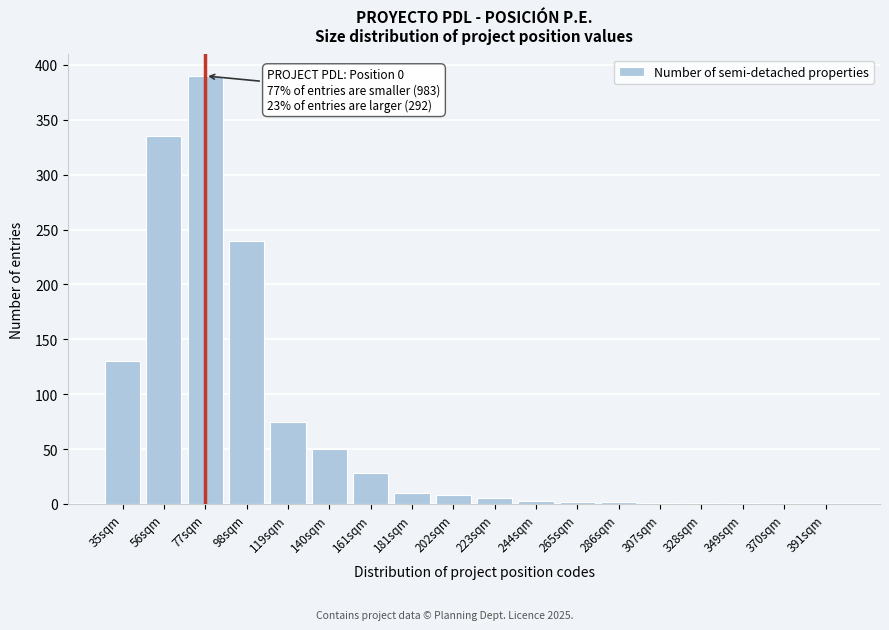

Between 119sqm and 181sqm, which is larger?

119sqm